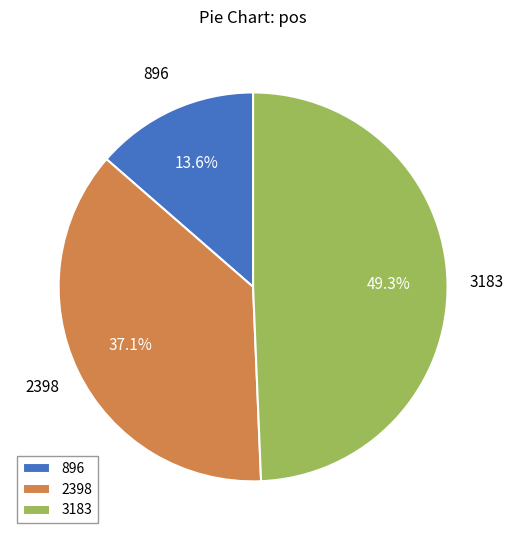

What is the ratio of the value at 3183 to the value at 896?

3.6